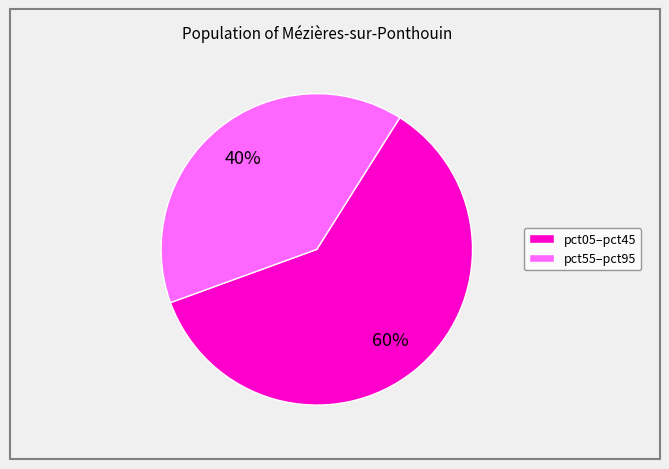

Is there a majority slice in this chart?

Yes